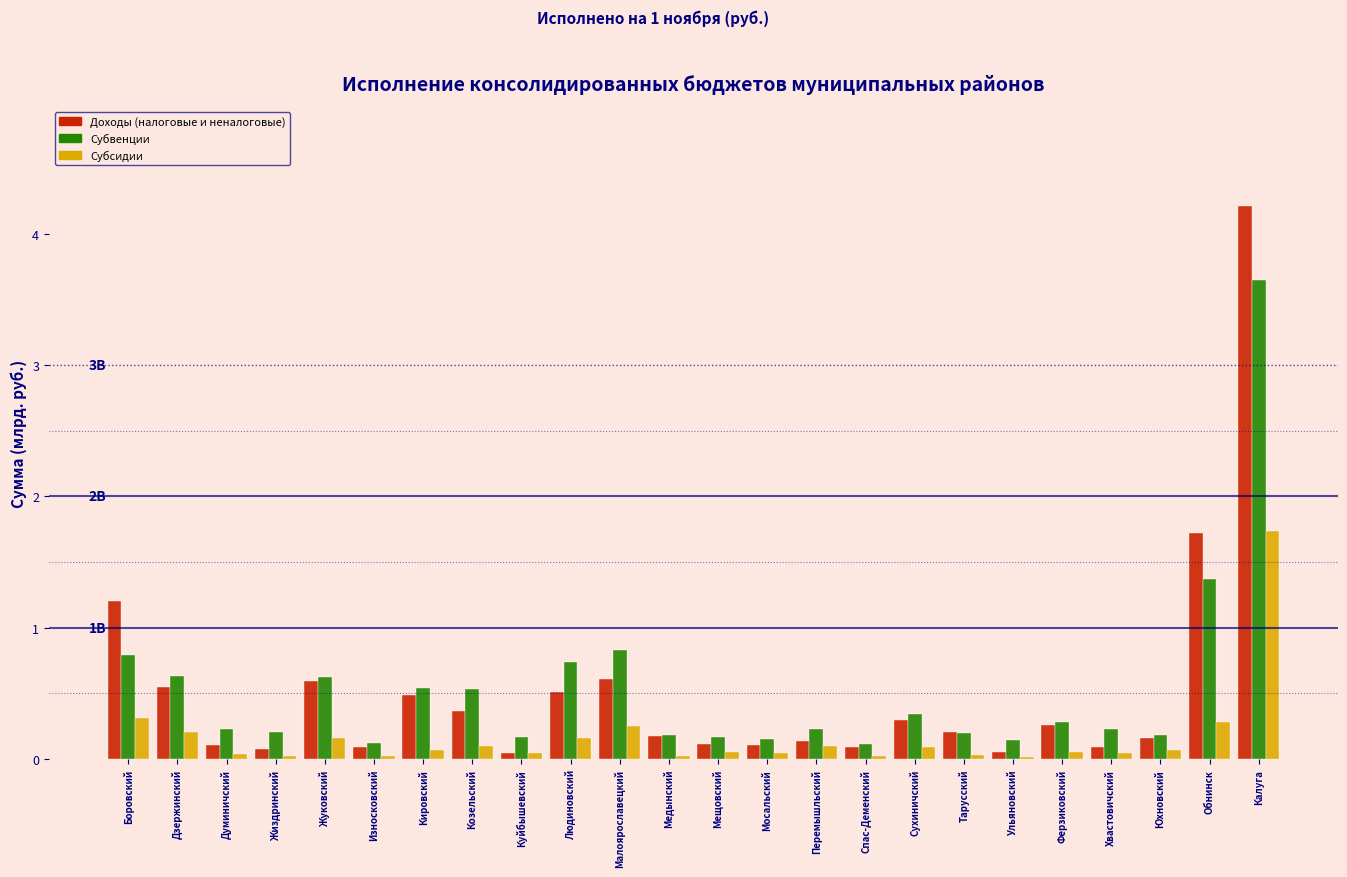

Is the value of Доходы (налоговые и неналоговые) at Сухиничский greater than the value of Субсидии at Юхновский?

Yes